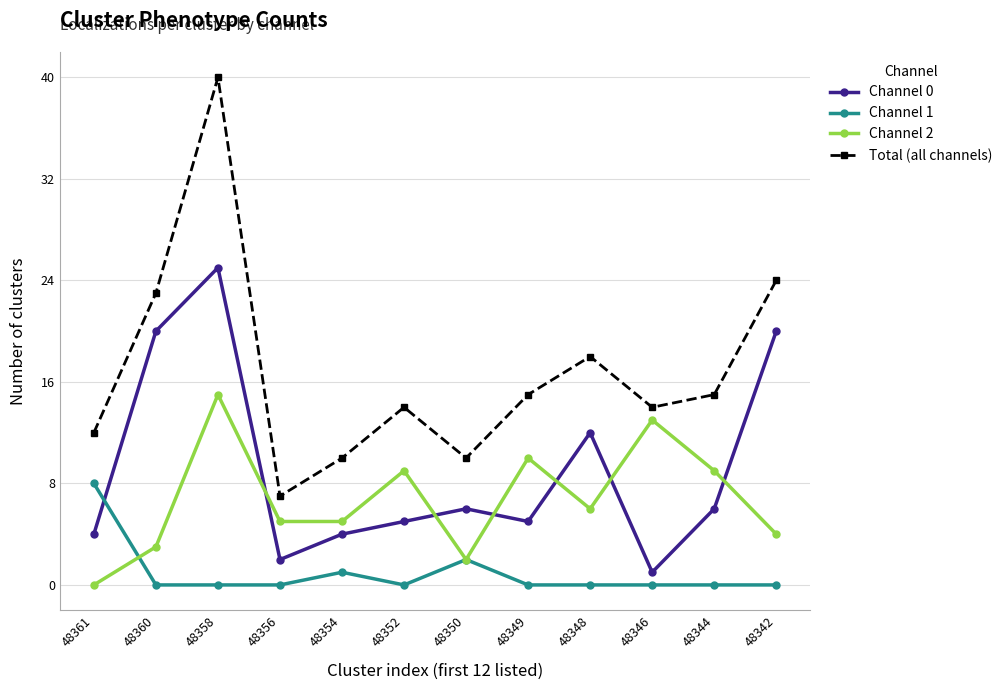

At which label does Channel 2 reach its peak?

48358